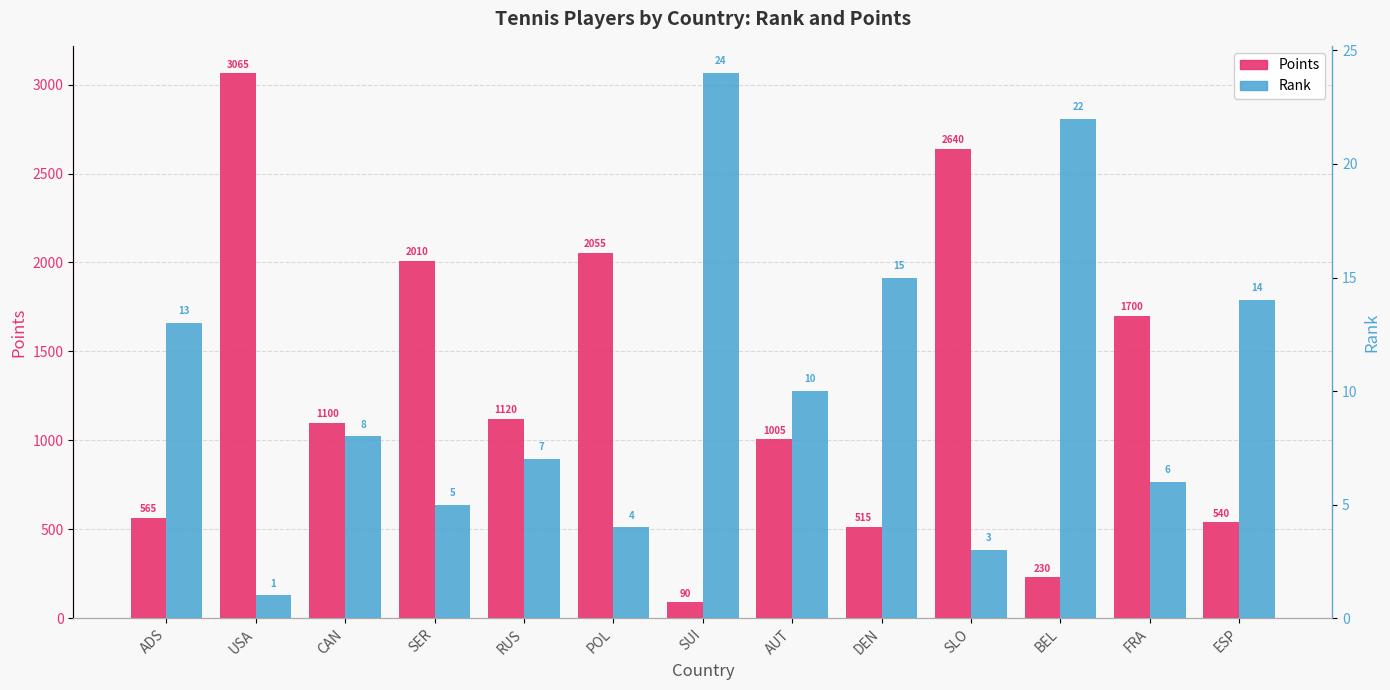

What is the label of the 5th bar from the left?

RUS